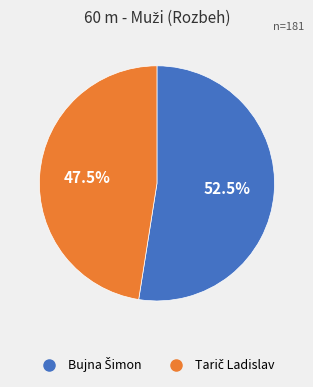

Is there any slice that represents more than half of the pie?

Yes